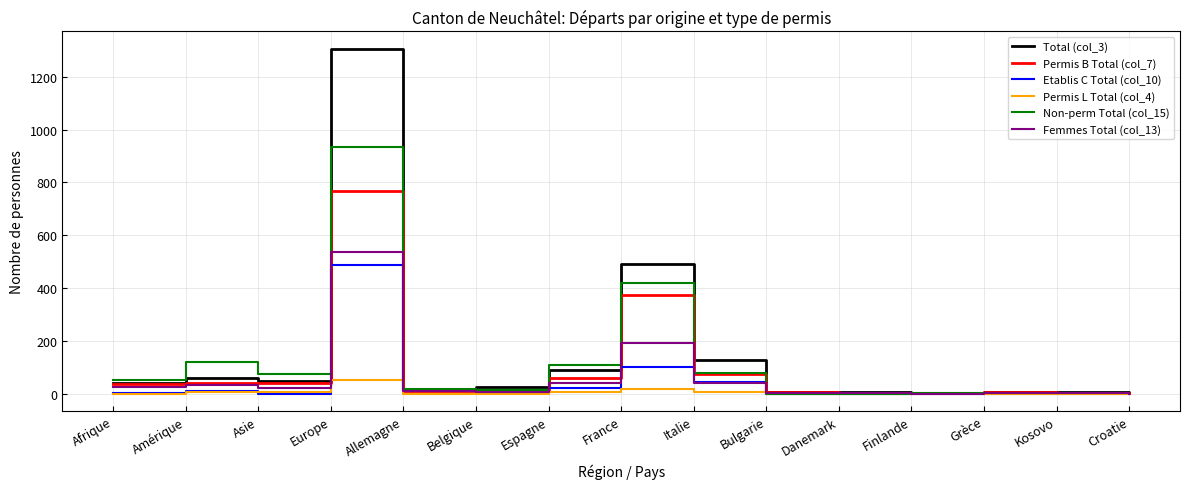

What is the spread (max minus min) of values at Finlande?

4